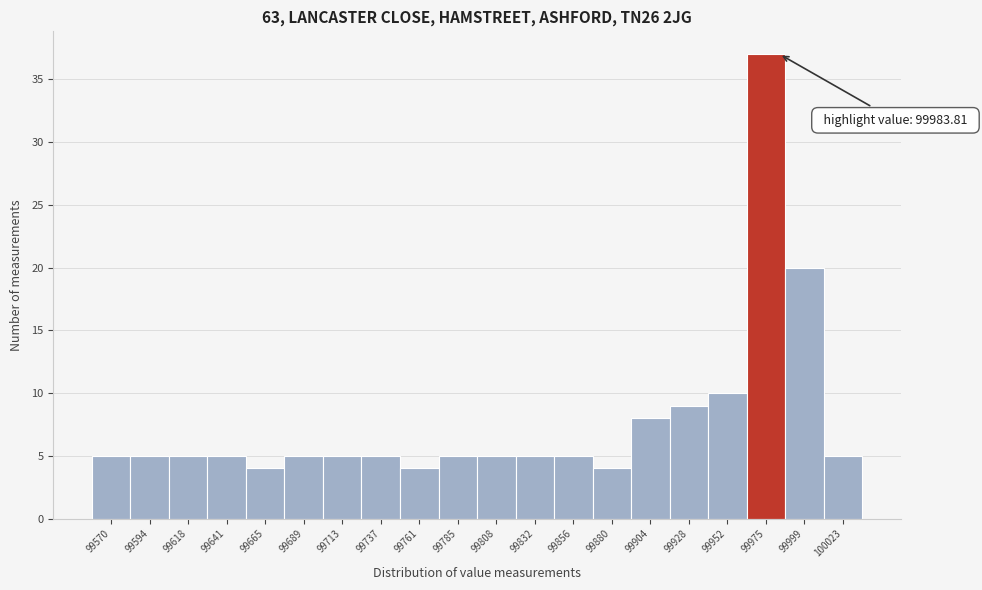

Which range on the x-axis has the tallest bar?

99965 to 99985